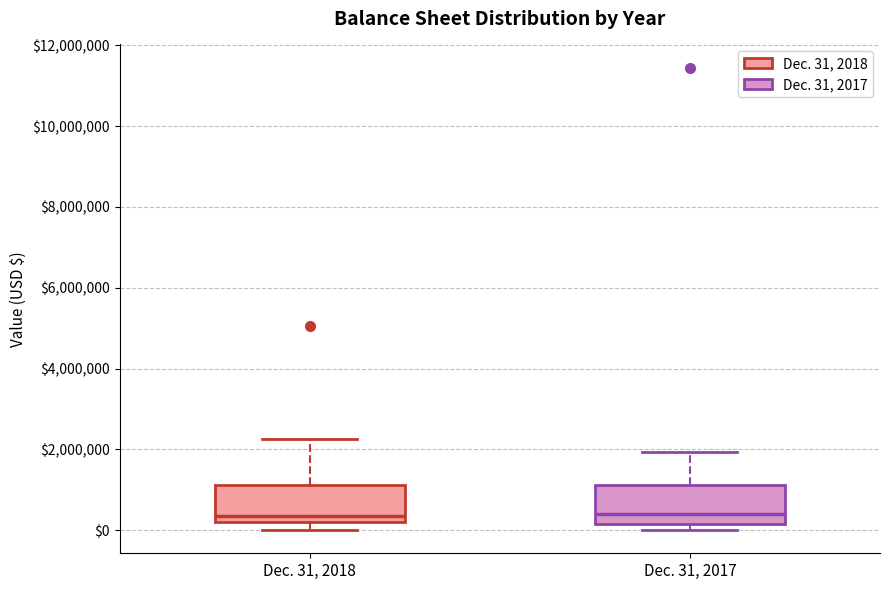

Reading left to right, transcribe this box plot: for each box, give where its median line is, the range the box spans, and where its two whiskers end, as read against the y-axis. The values are not printed on the chart, so give them approximately, as read against the axis.

Dec. 31, 2018: median 400000, box 200000 to 1200000, whiskers 0 to 2200000
Dec. 31, 2017: median 400000, box 200000 to 1200000, whiskers 0 to 2000000